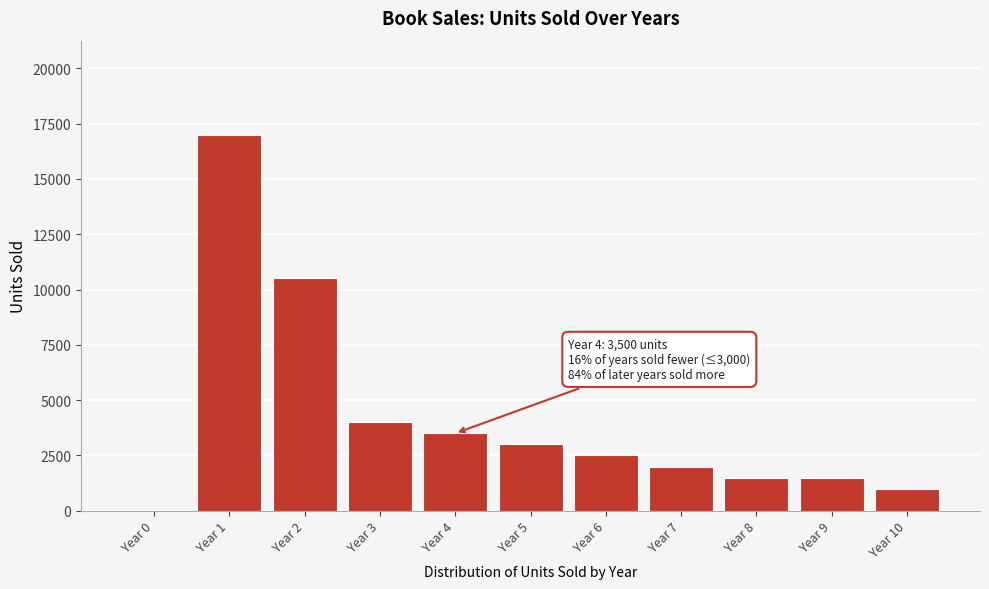

Reading left to right, list all the values displayed in this chart.

Year 0=0	Year 1=17000	Year 2=10500	Year 3=4000	Year 4=3500	Year 5=3000	Year 6=2500	Year 7=2000	Year 8=1500	Year 9=1500	Year 10=1000